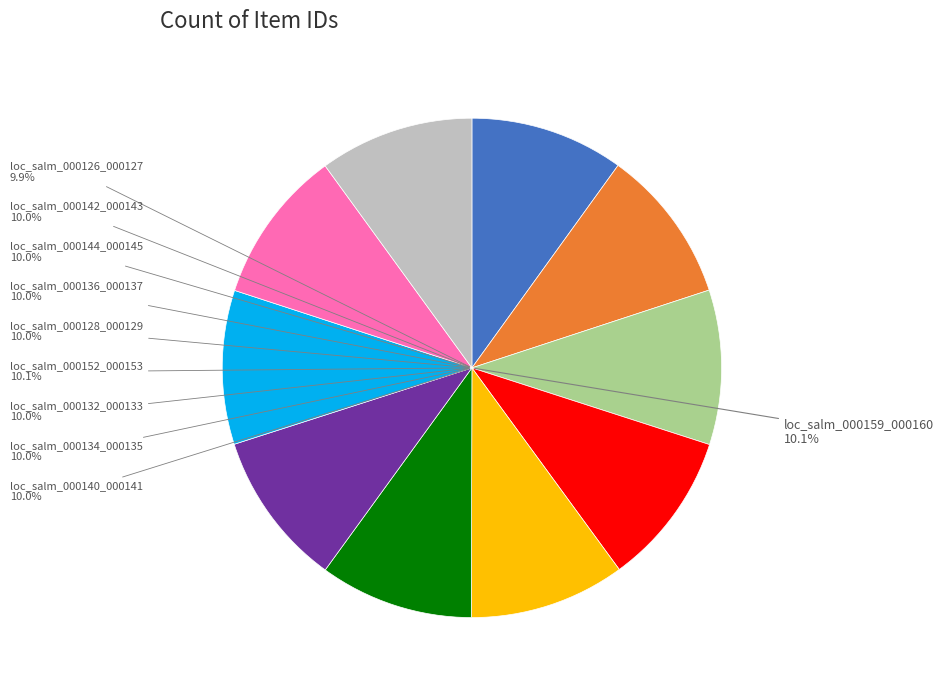

What is the change in value from loc_salm_000126_000127 to loc_salm_000128_000129?

+1